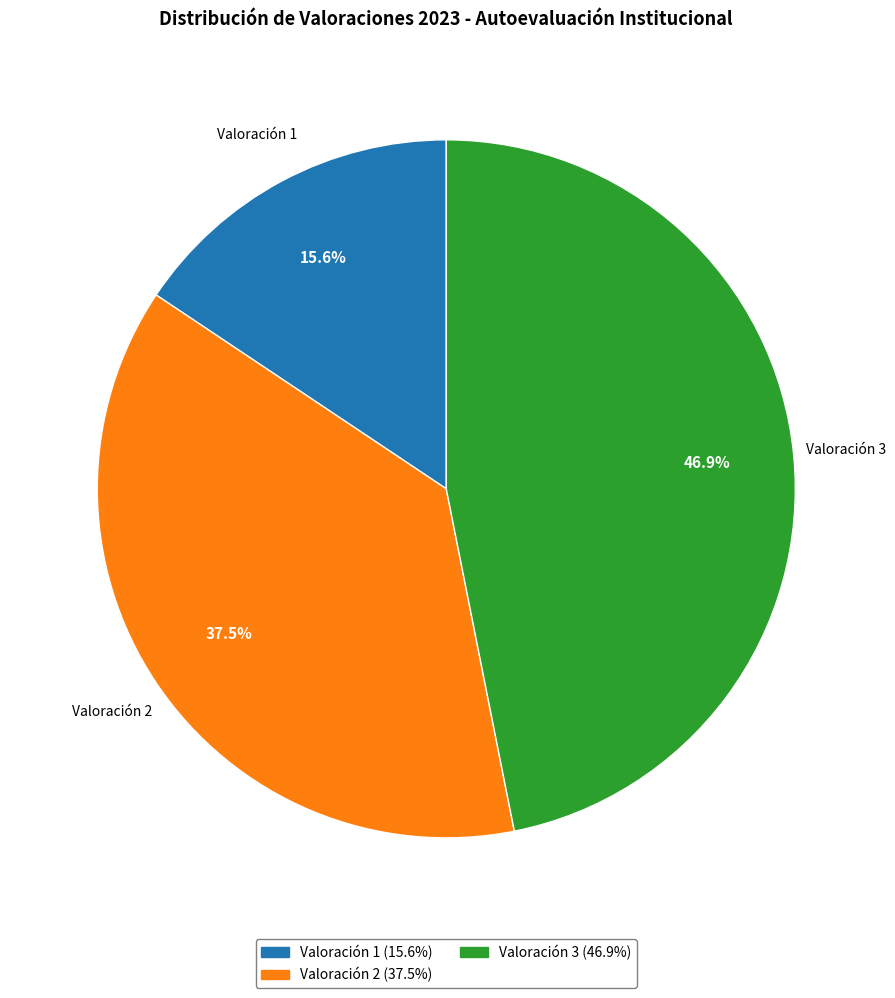

Which category has the biggest portion of the pie?

Valoración 3 (46.9%)